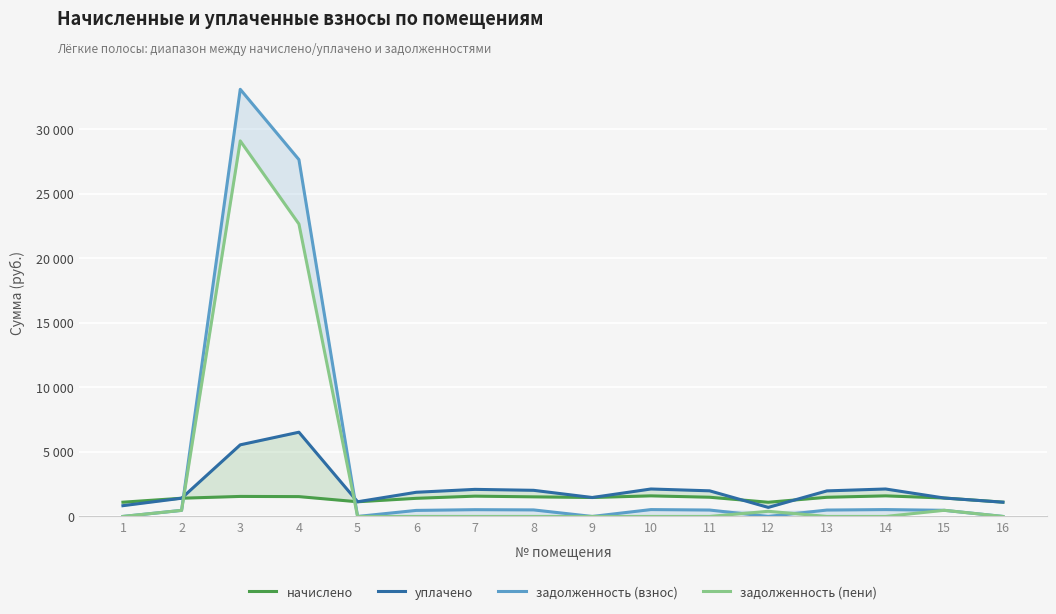

Where is the first local minimum for уплачено?

5